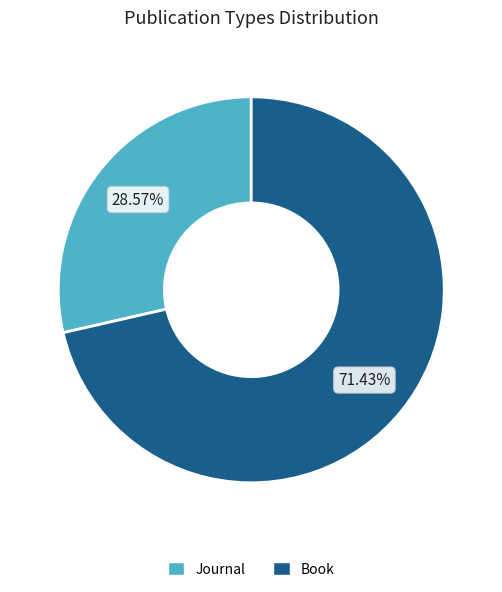

How many slices are in this pie chart?

2